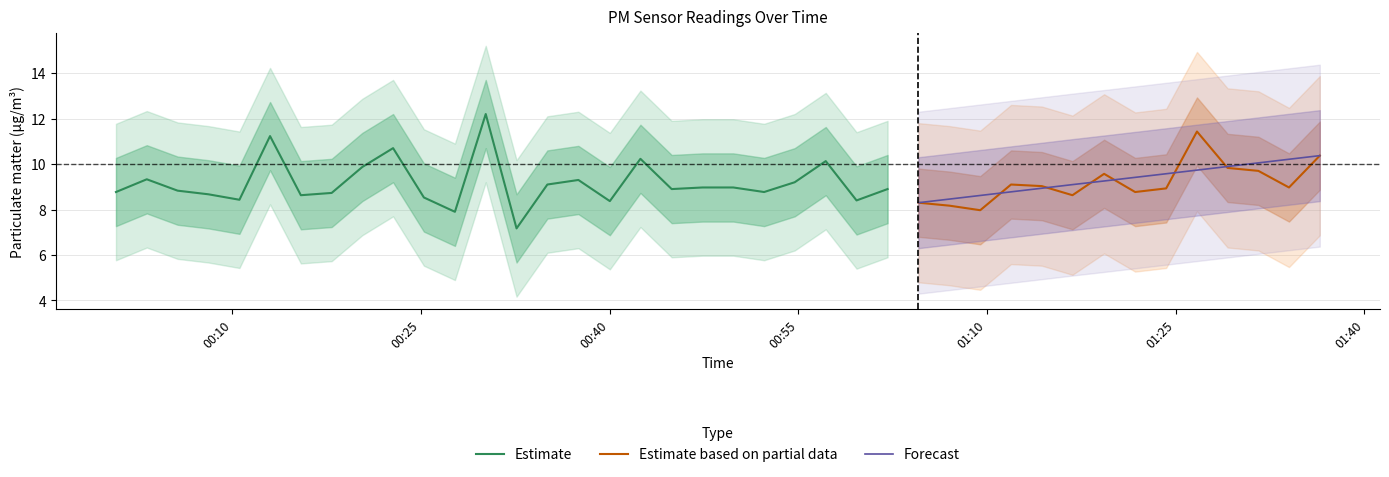

What is the highest value of the Forecast series?

10.4